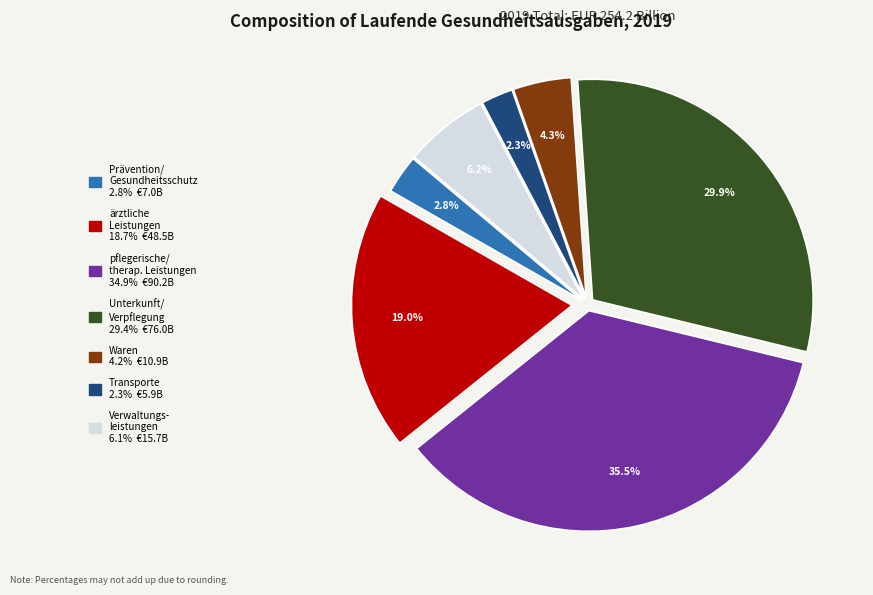

Is there any slice that represents more than half of the pie?

No